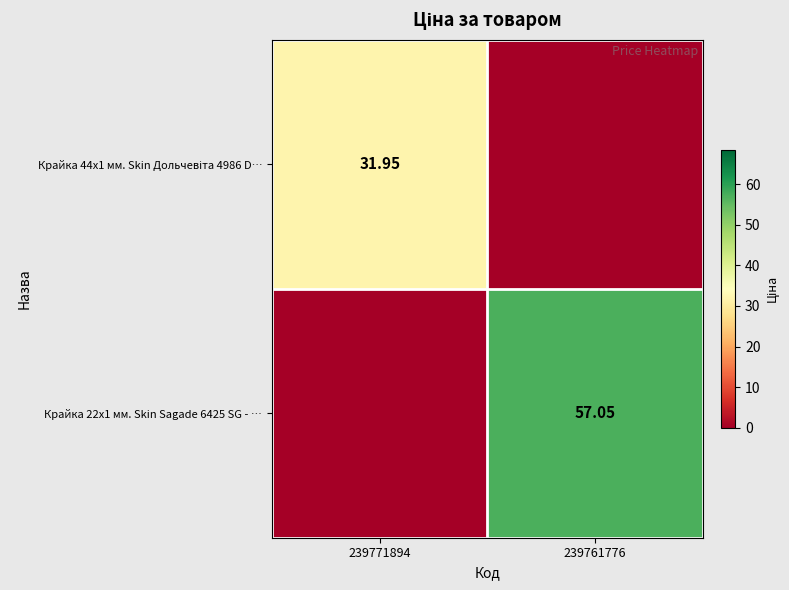

What is the difference between the maximum and minimum values in the Крайка 44x1 мм. Skin Дольчевіта 4986 D… series?

31.9